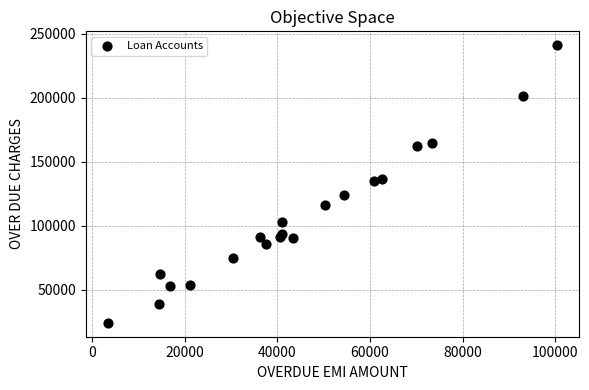

What is the range of X values (max minus min)?

96869